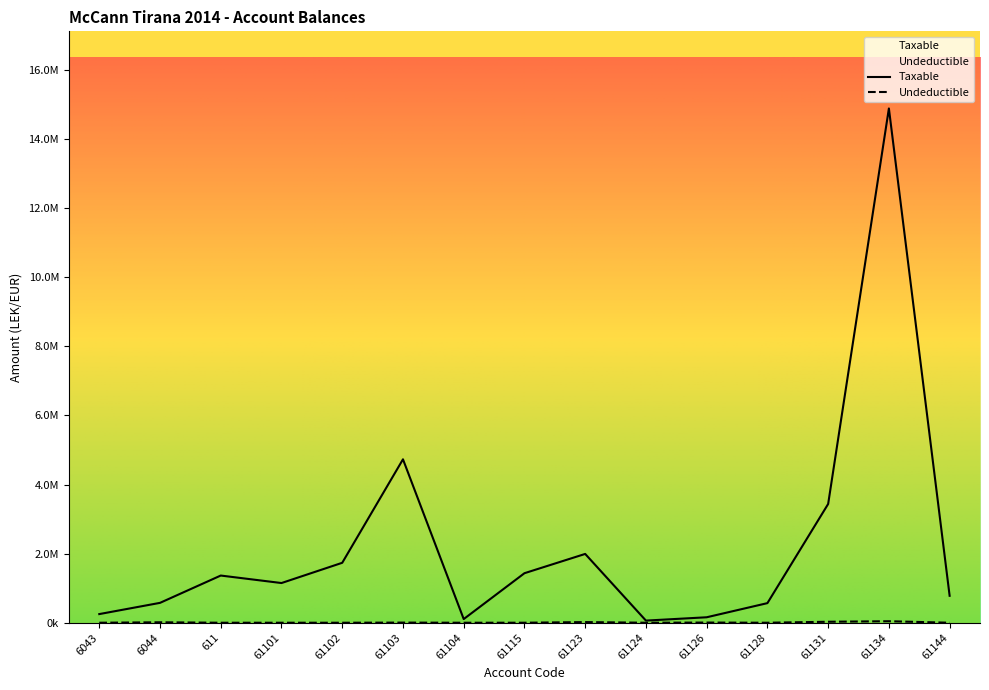

List the series in order of their peak value, lowest first.

Undeductible, Taxable